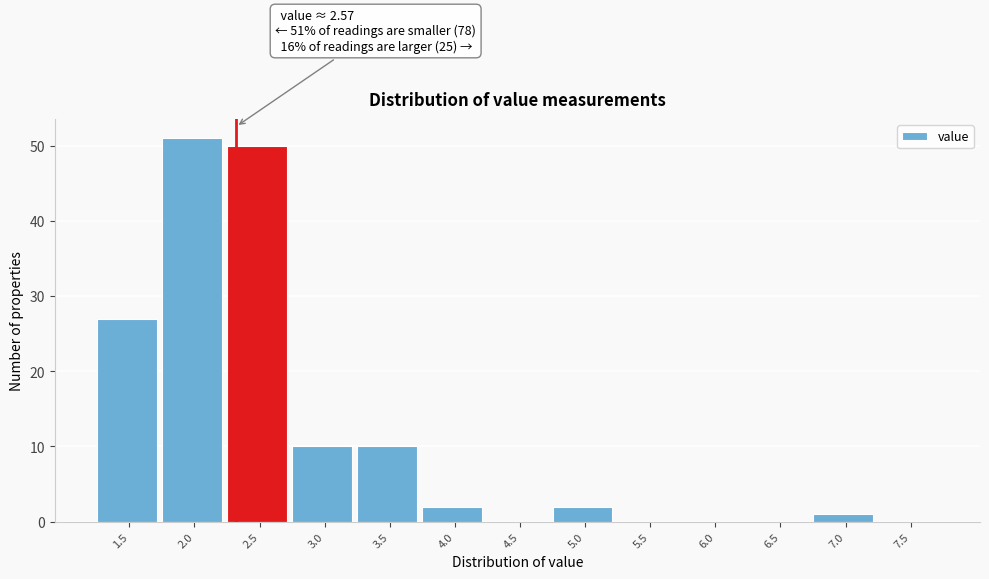

Reading left to right, extract all data points from this chart.

1.5=27	2.0=51	2.5=50	3.0=10	3.5=10	4.0=2	4.5=0	5.0=2	5.5=0	6.0=0	6.5=0	7.0=1	7.5=0